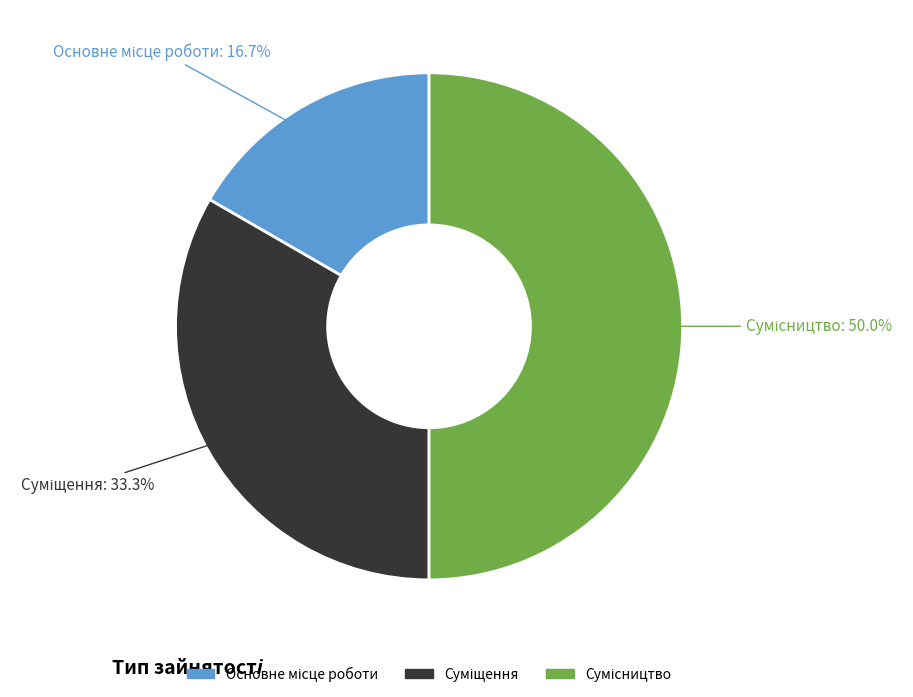

Is it true that Основне місце роботи is 24% of the pie?

False